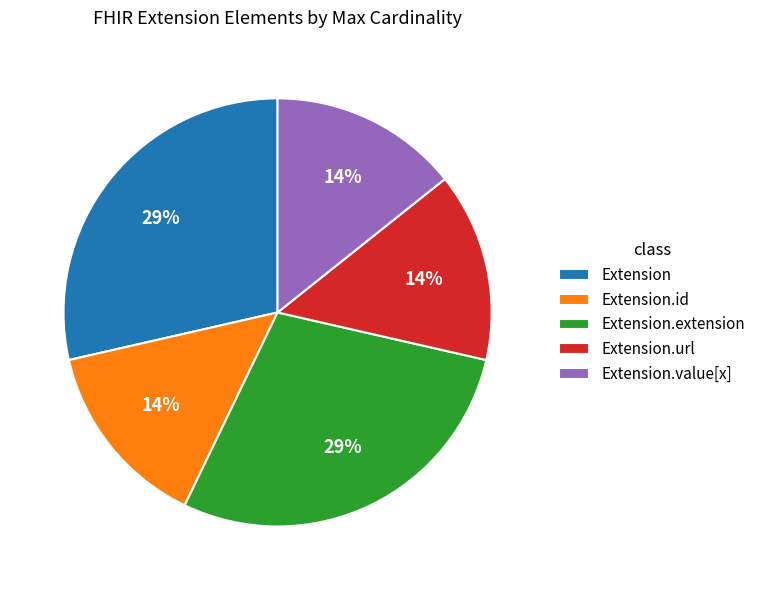

Is it true that Extension is 13% of the pie?

False